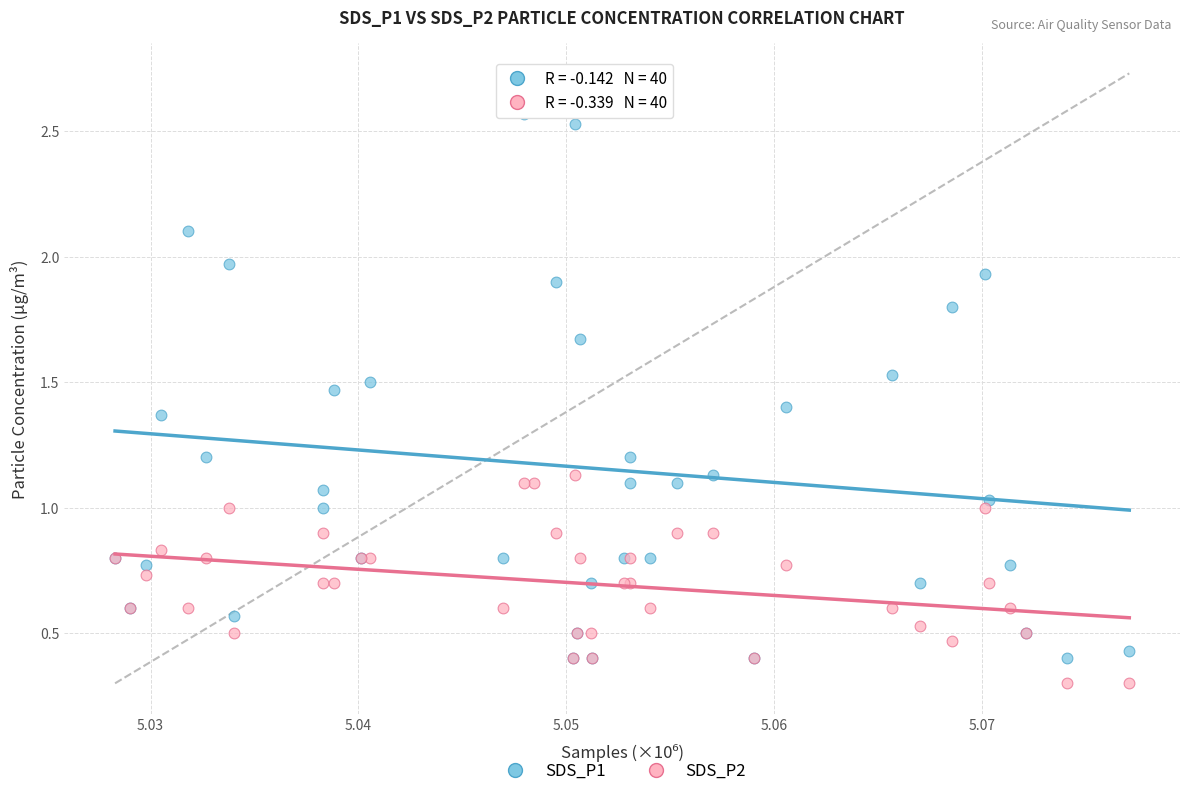

Which series contains the highest Y value?

SDS_P1